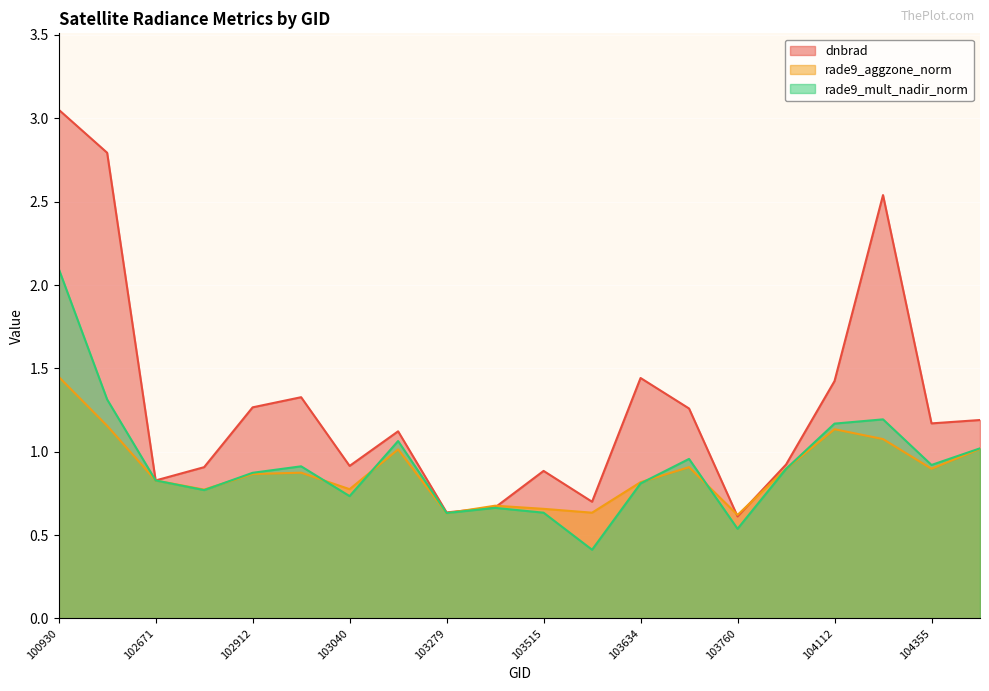

What is the value of the dnbrad point at the 14th from the left?

1.3